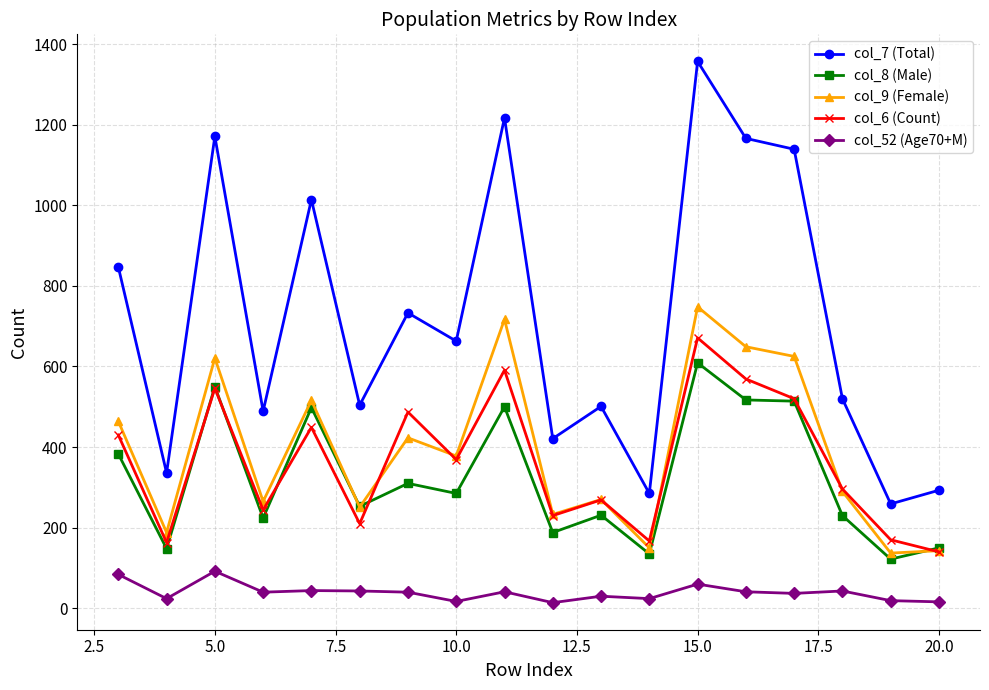

What is the maximum value shown in the chart?

1357